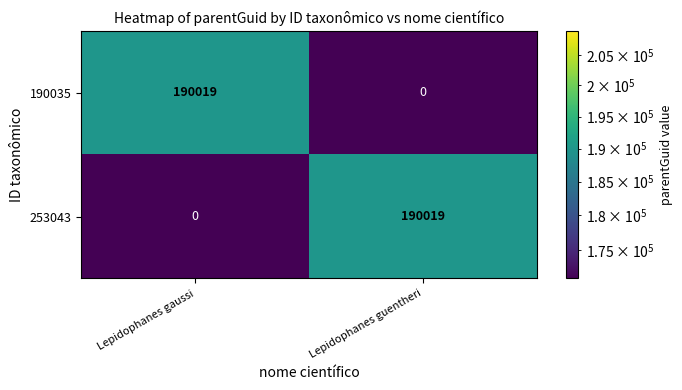

How many series are shown in this chart?

2